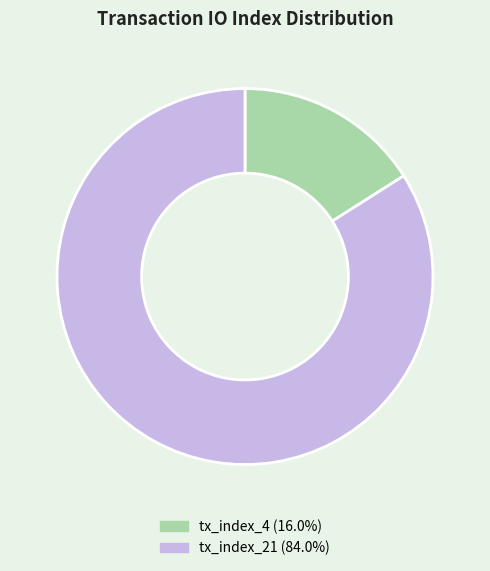

True or false: tx_index_21 accounts for 72% of the total.

False